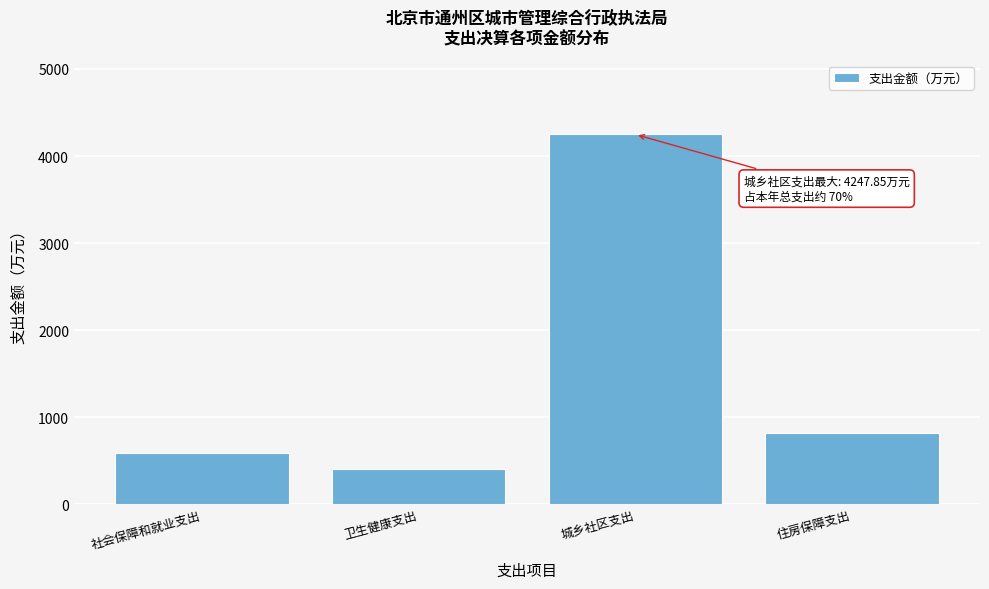

Reading right to left, extract all data points from this chart.

住房保障支出=825.1	城乡社区支出=4247.8	卫生健康支出=410.6	社会保障和就业支出=595.3